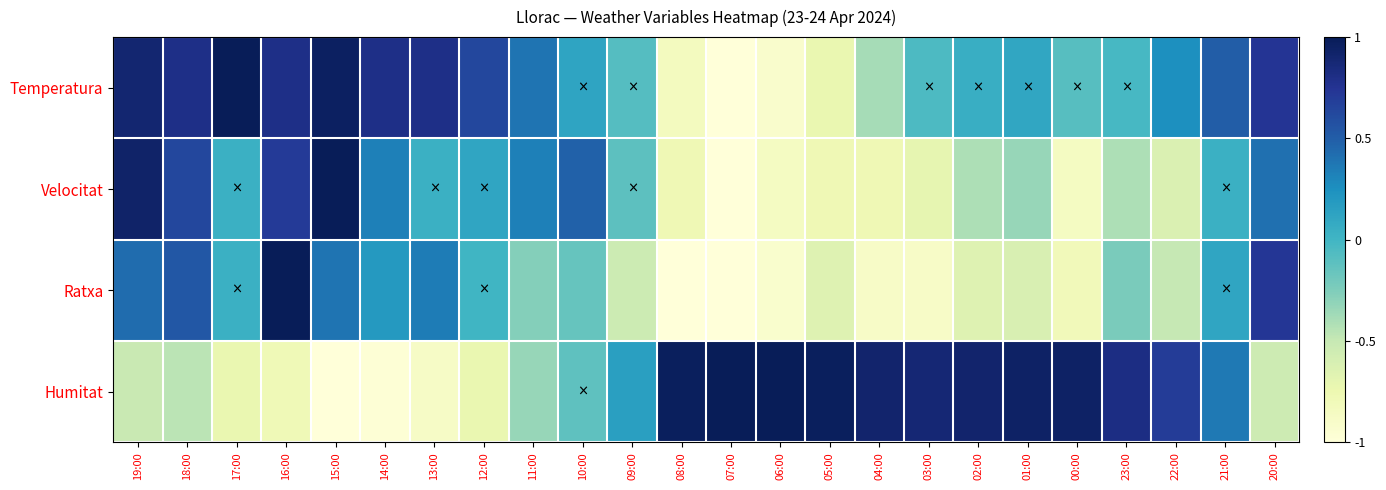

Which series has the largest total across all categories?

Temperatura